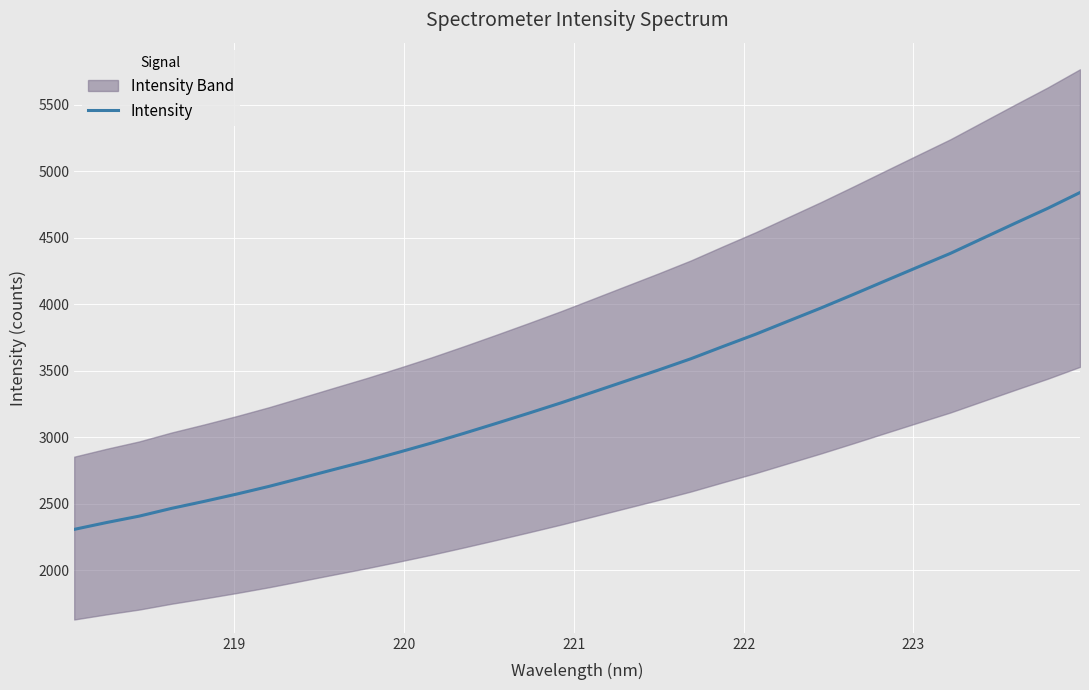

Does the chart display data point markers on the line(s)?

No